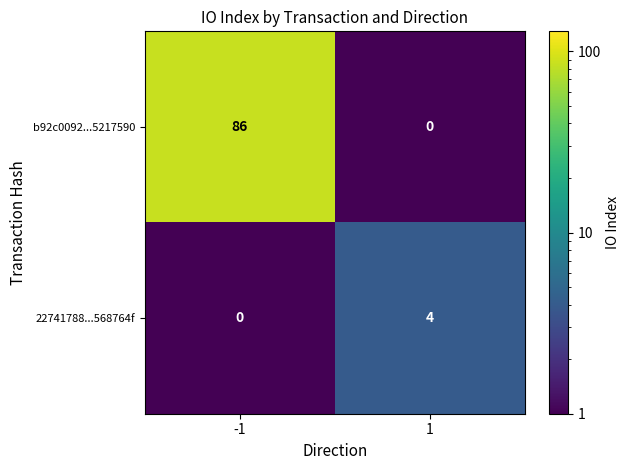

At which category is the sum across all series the highest?

-1